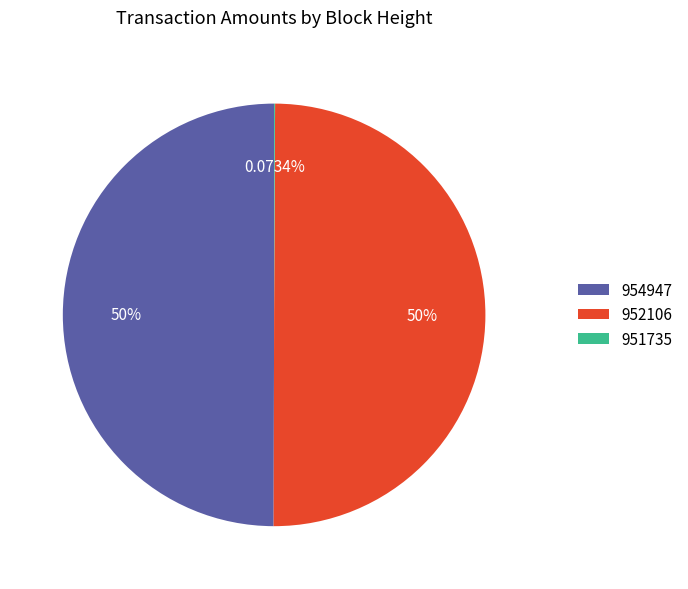

What is the ratio of the value at 952106 to the value at 954947?

1.0